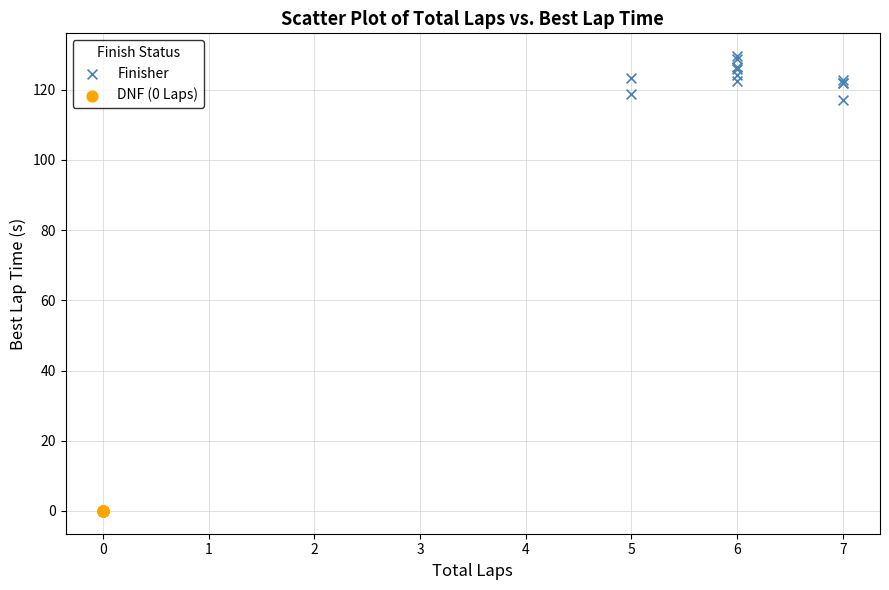

Which series contains the highest Y value?

Finisher